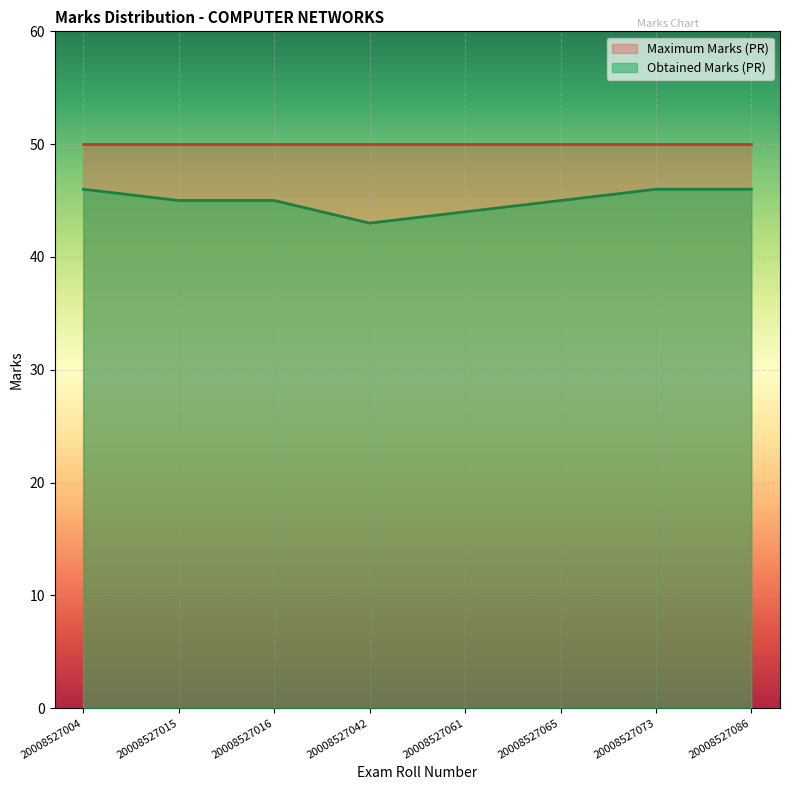

How many values are below 45?

2